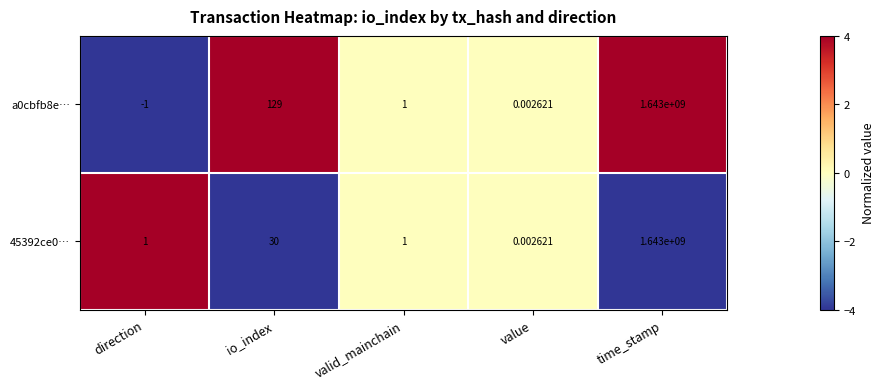

Is the value of a0cbfb8e… at io_index greater than the value of 45392ce0… at valid_mainchain?

Yes